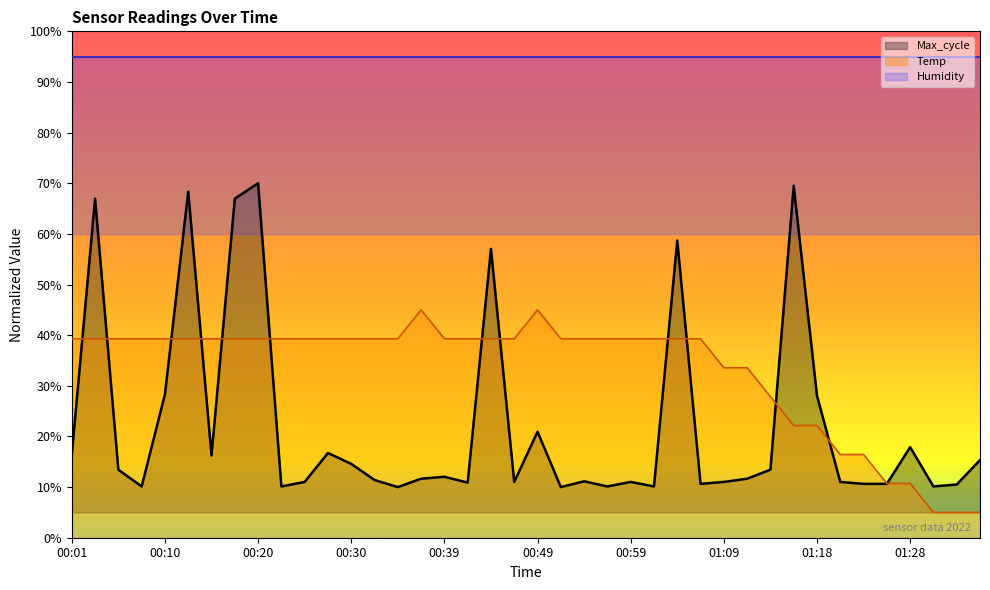

What is the total value across all series at 00:52?

0.5